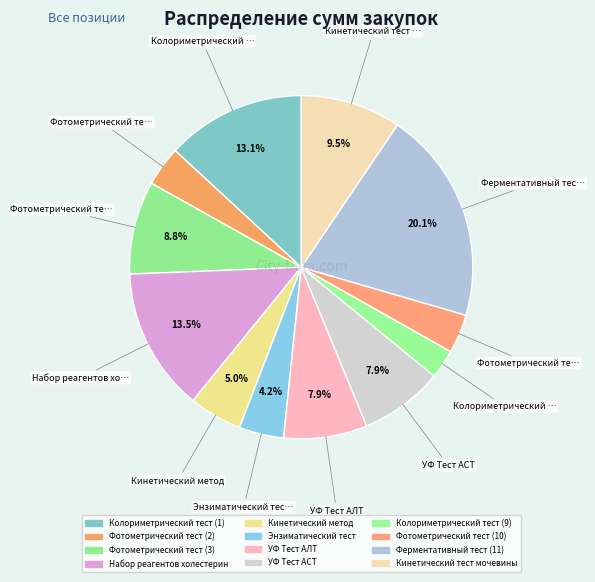

Count the number of slices in the pie.

12